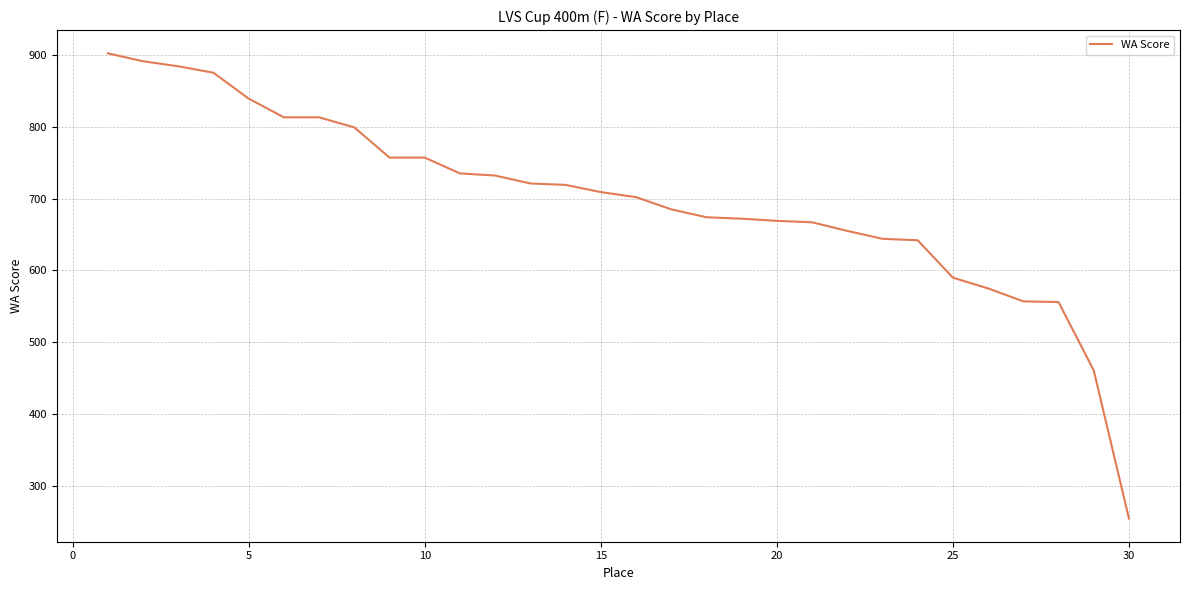

What is the maximum value shown in the chart?

902